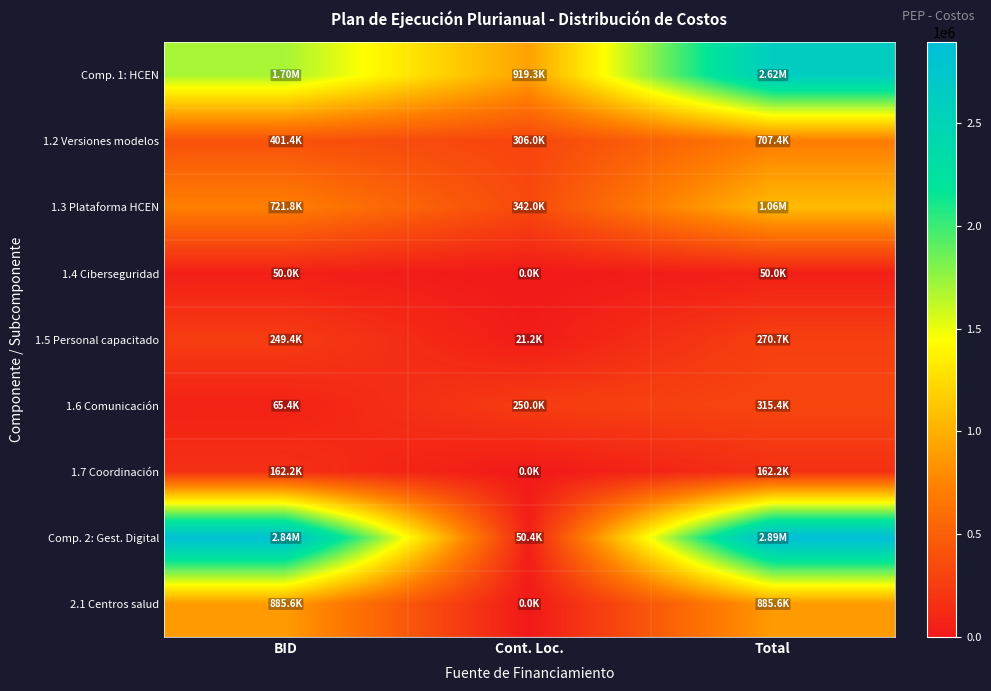

List the series in order of their peak value, lowest first.

1.4 Ciberseguridad, 1.7 Coordinación, 1.5 Personal capacitado, 1.6 Comunicación, 1.2 Versiones modelos, 2.1 Centros salud, 1.3 Plataforma HCEN, Comp. 1: HCEN, Comp. 2: Gest. Digital